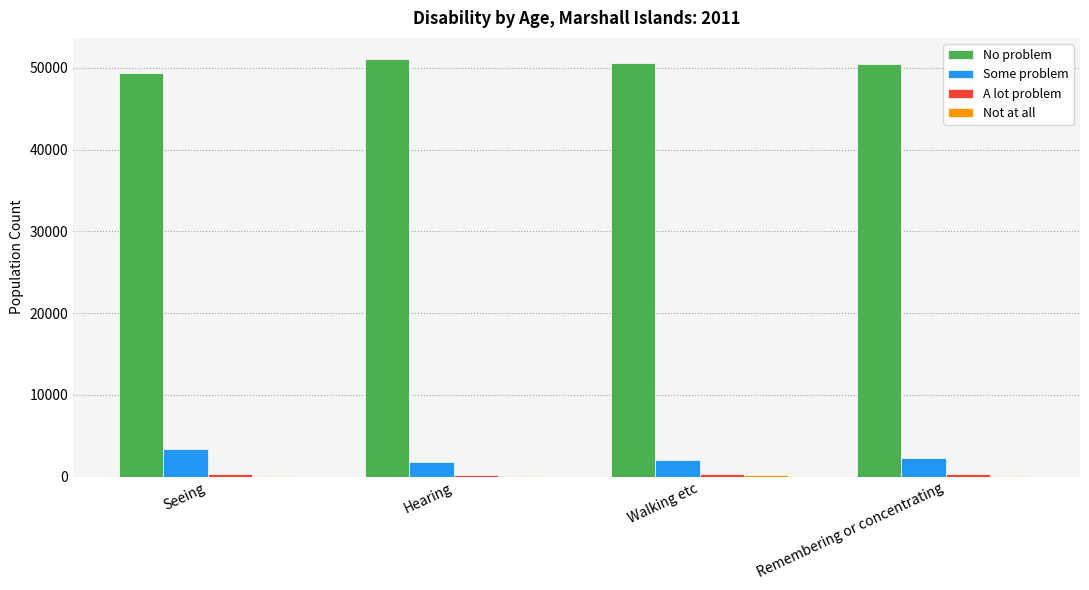

Which series has the largest total across all categories?

No problem